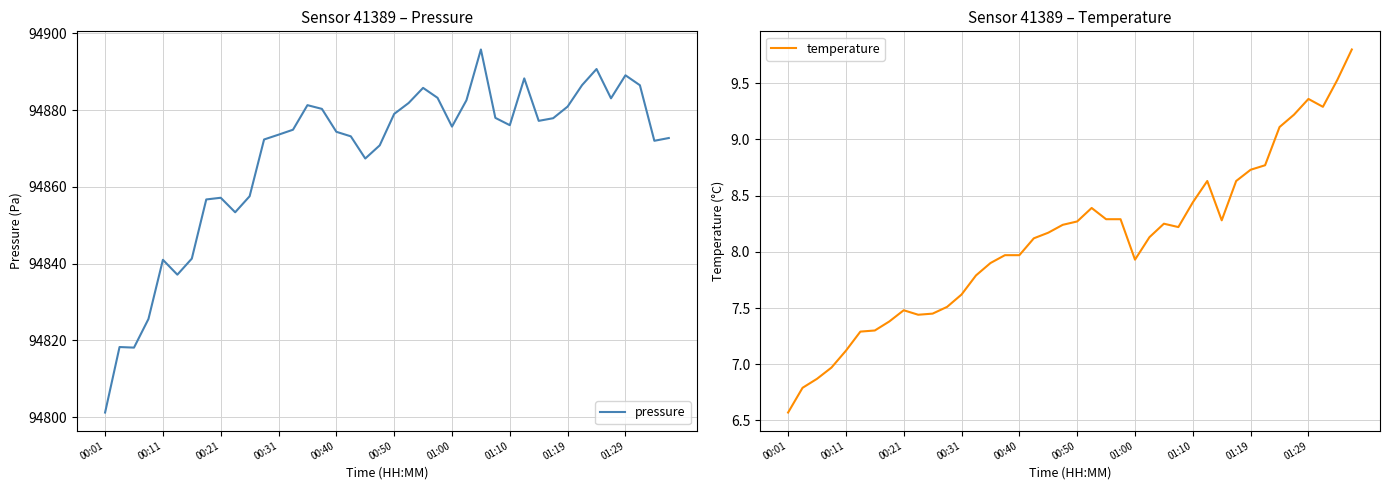

What is the minimum value for pressure?

94801.2